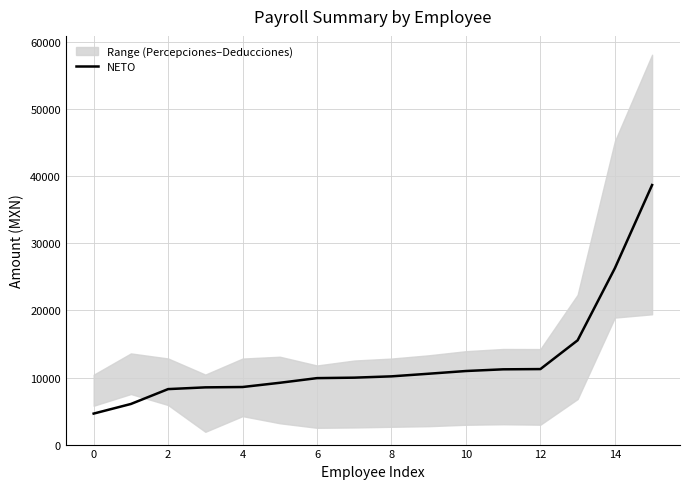

Reading left to right, transcribe all the data shown in this chart.

4622.5	6055.5	8274.5	8534.0	8586.0	9216.5	9912.0	9980.5	10175.5	10567.5	10972.0	11224.0	11260.0	15549.5	26297.5	38707.5